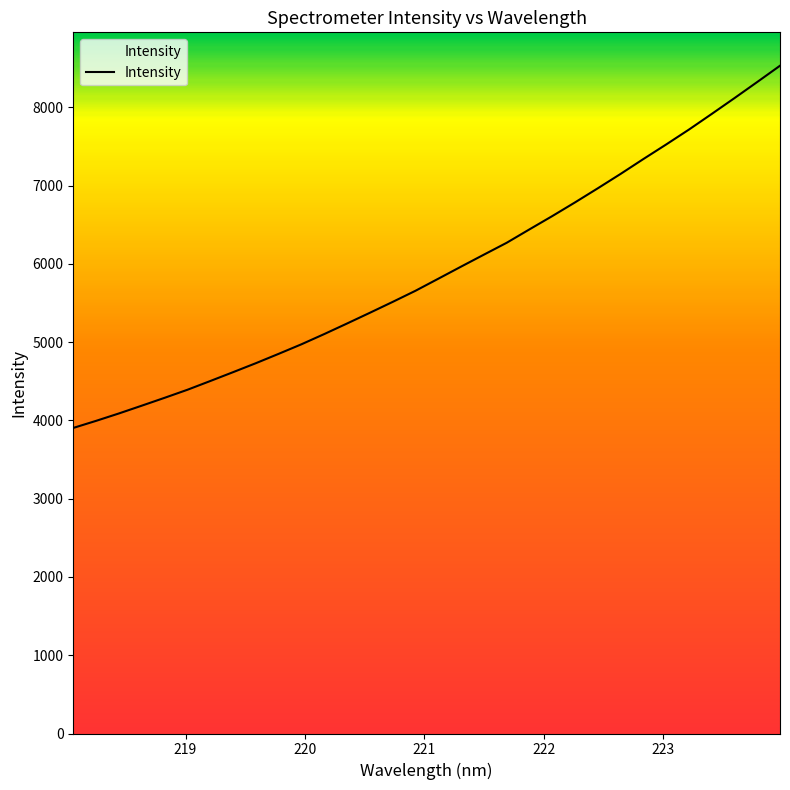

What is the difference between the maximum and minimum values?

4627.5